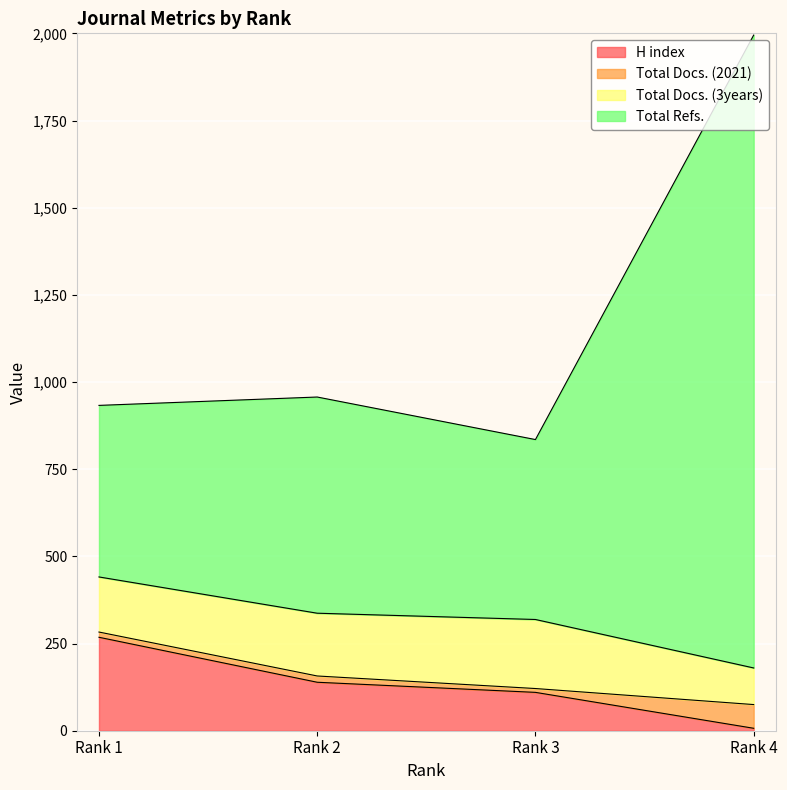

At which label does H index reach its minimum?

Rank 4